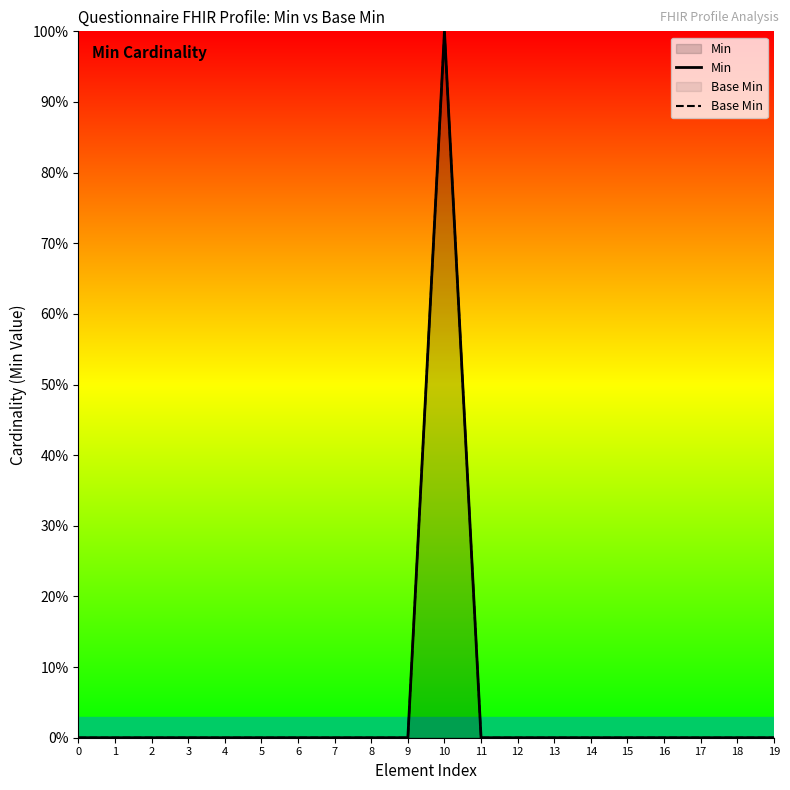

Which category has the highest value in the Min series?

10